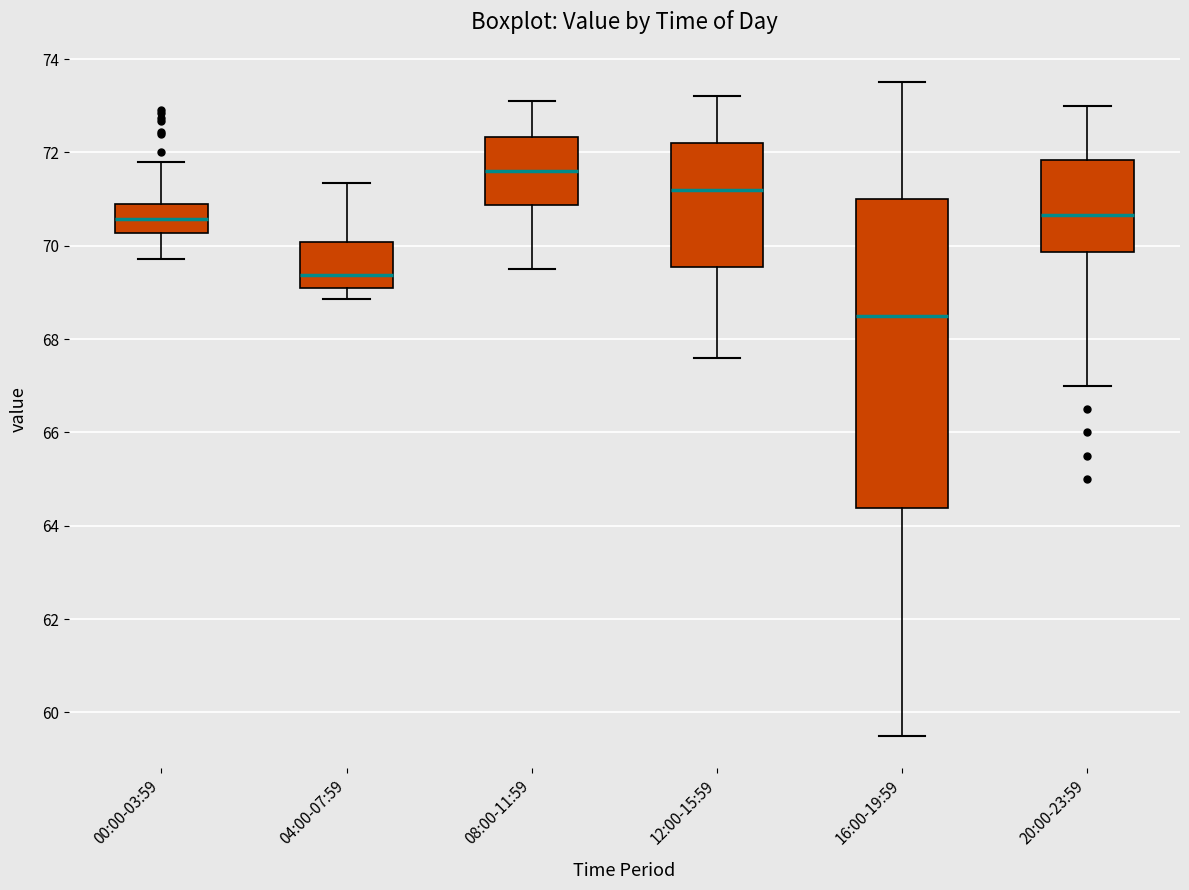

Which box's median line is the lowest?

16:00-19:59